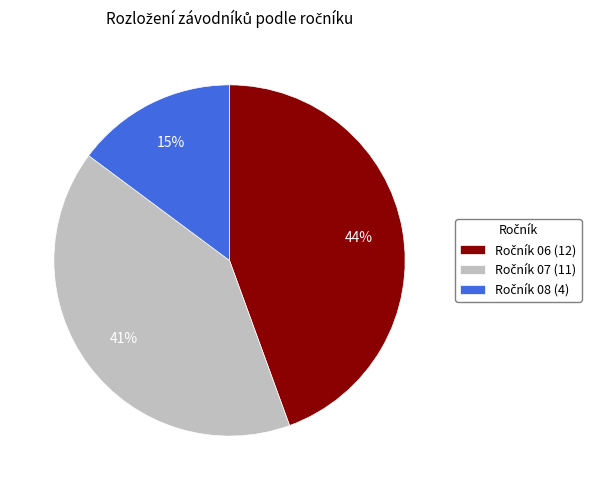

To the nearest percent, what is the average slice percentage?

33%